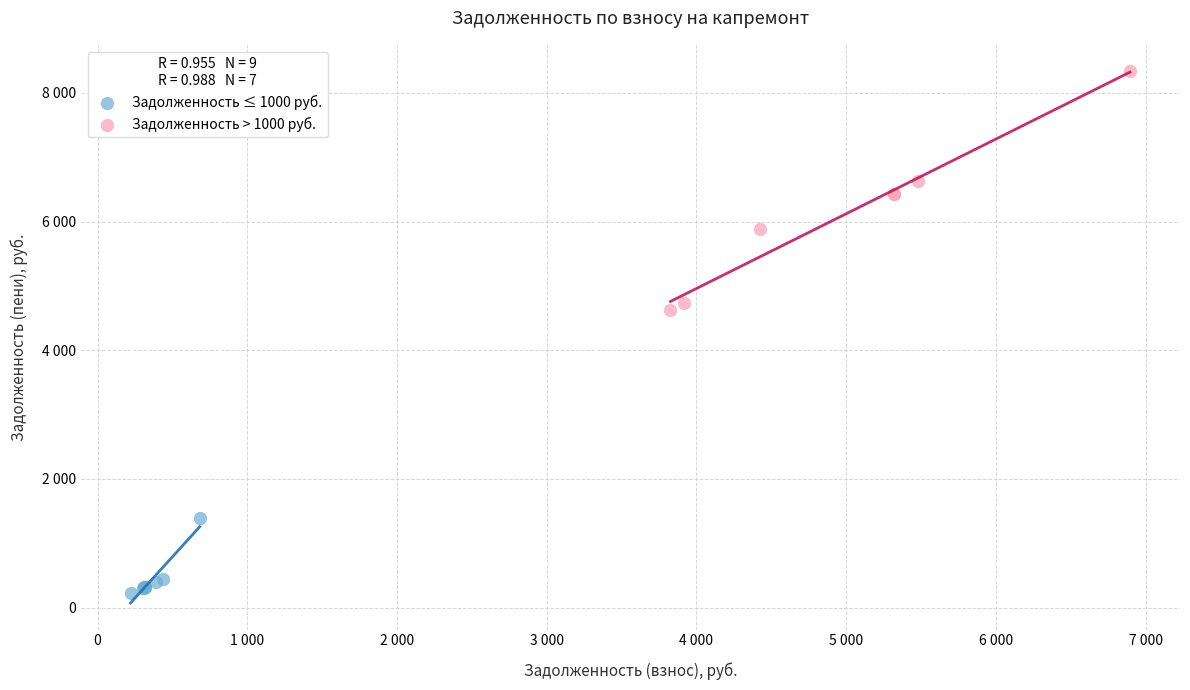

What are all the series names shown in the legend?

Задолженность ≤ 1000 руб., Задолженность > 1000 руб.